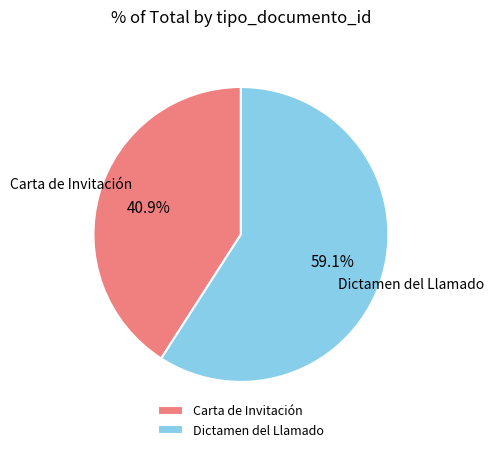

Which slice represents more than half of the pie?

Dictamen del Llamado